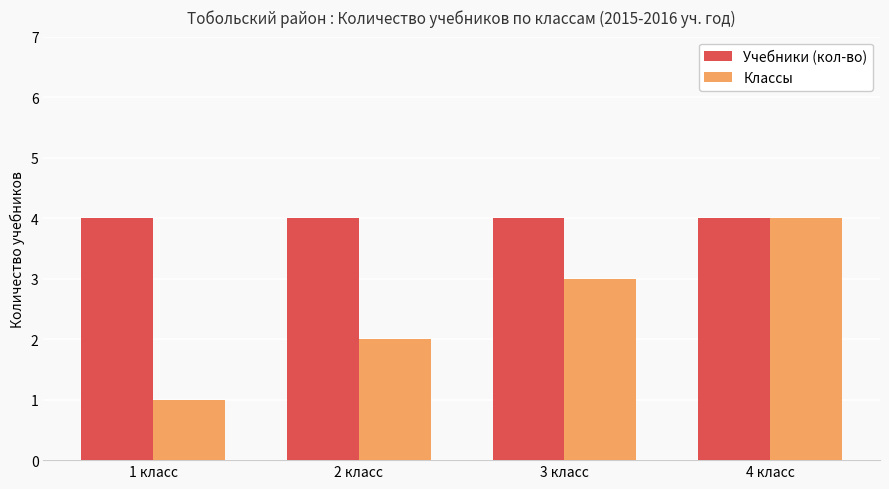

What is the difference between the maximum and minimum values in the Классы series?

3